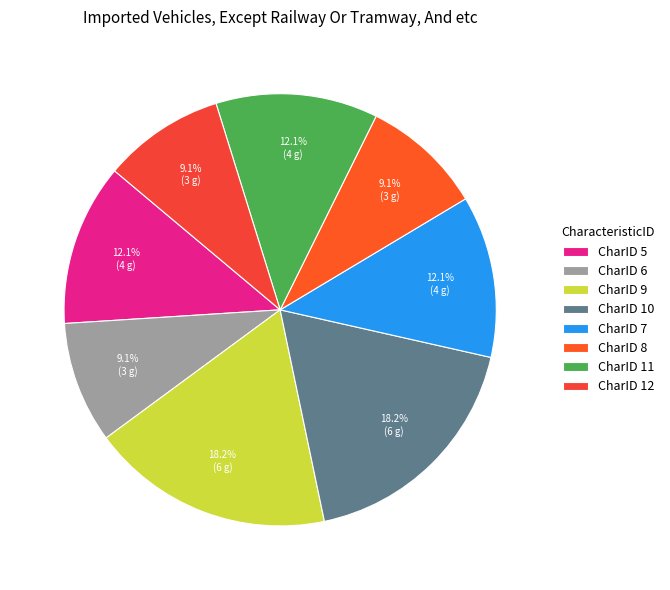

How many slices are in this pie chart?

8